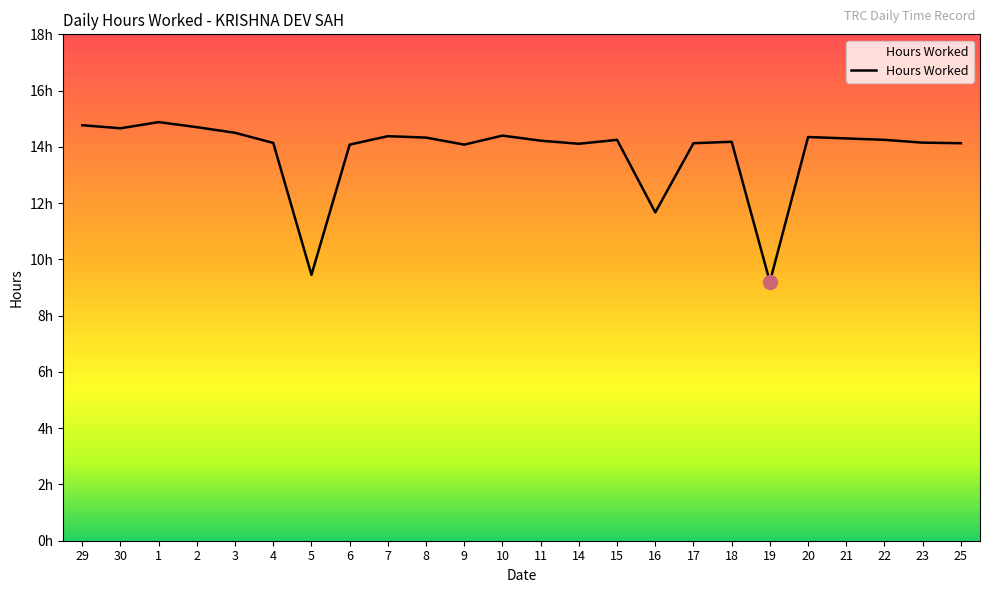

Is it true that the value at 18 is 21.5?

False